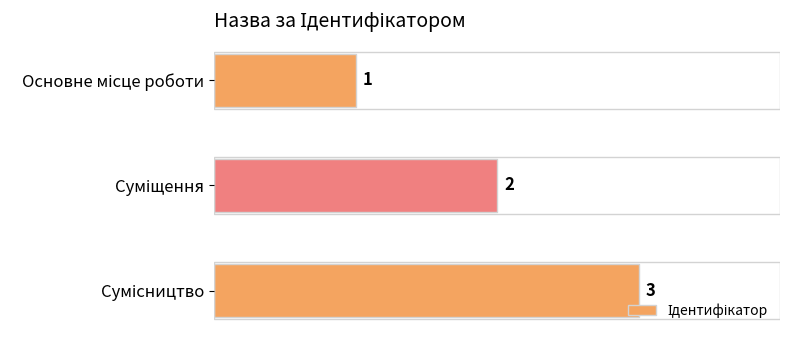

What is the maximum value shown in the chart?

3